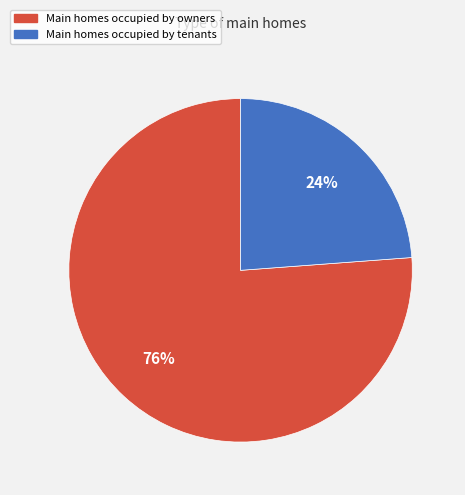

To the nearest percent, what is the combined percentage of Main homes occupied by tenants and Main homes occupied by owners?

100%